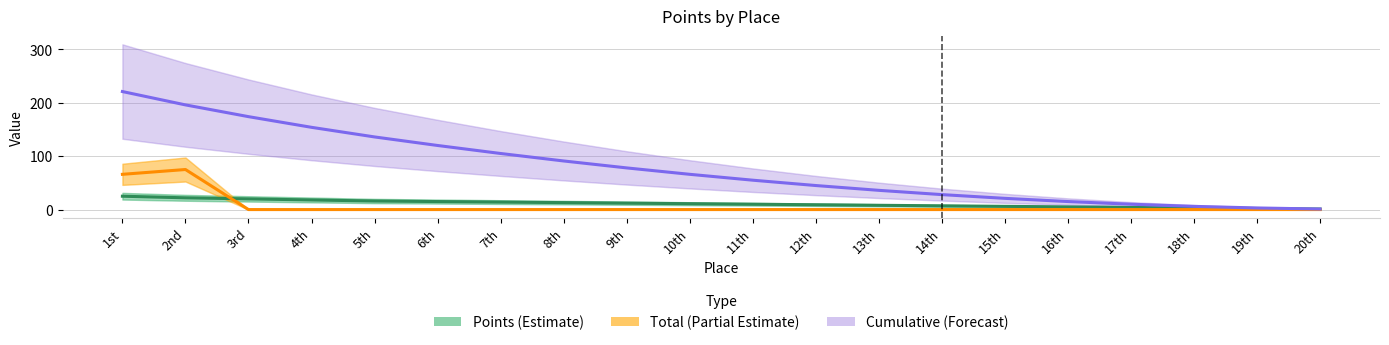

What is the value of the Cumulative (Forecast) point at the 20th from the left?

1